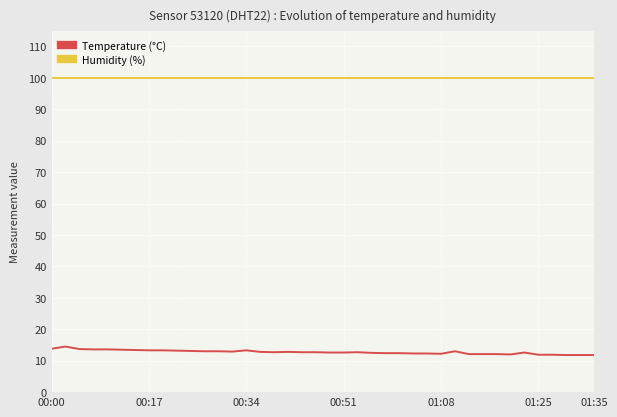

Rank the series by their maximum value, from lowest to highest.

Temperature (°C), Humidity (%)